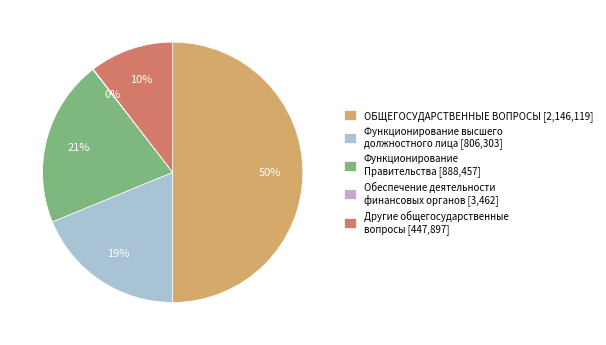

Which has a higher value, Функционирование высшего должностного лица or Другие общегосударственные вопросы?

Функционирование высшего должностного лица